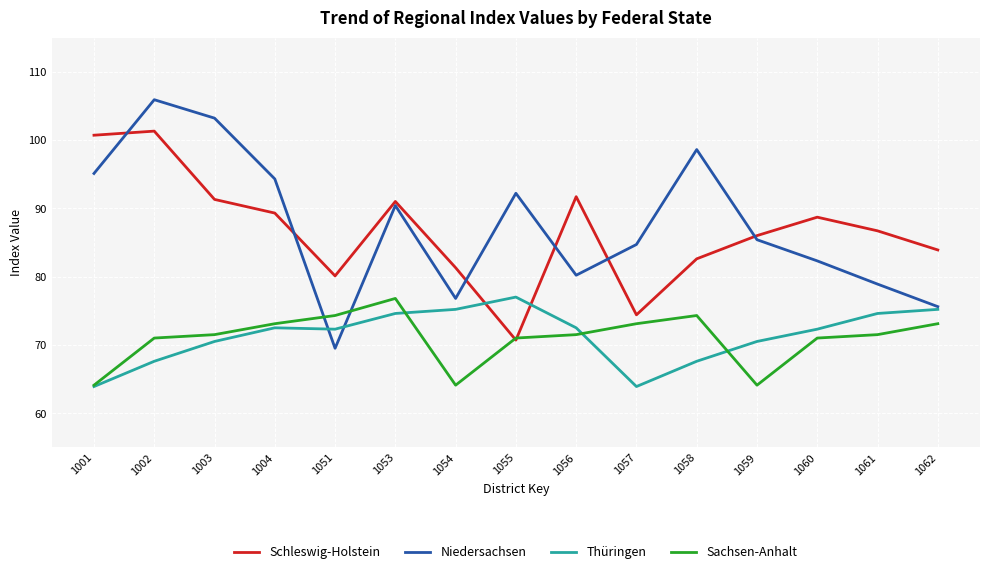

What is the greatest value displayed?

105.9